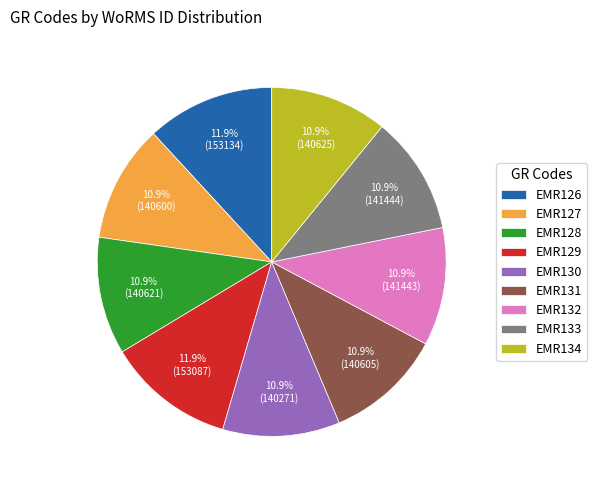

What percentage is the EMR131 slice, to the nearest percent?

11%